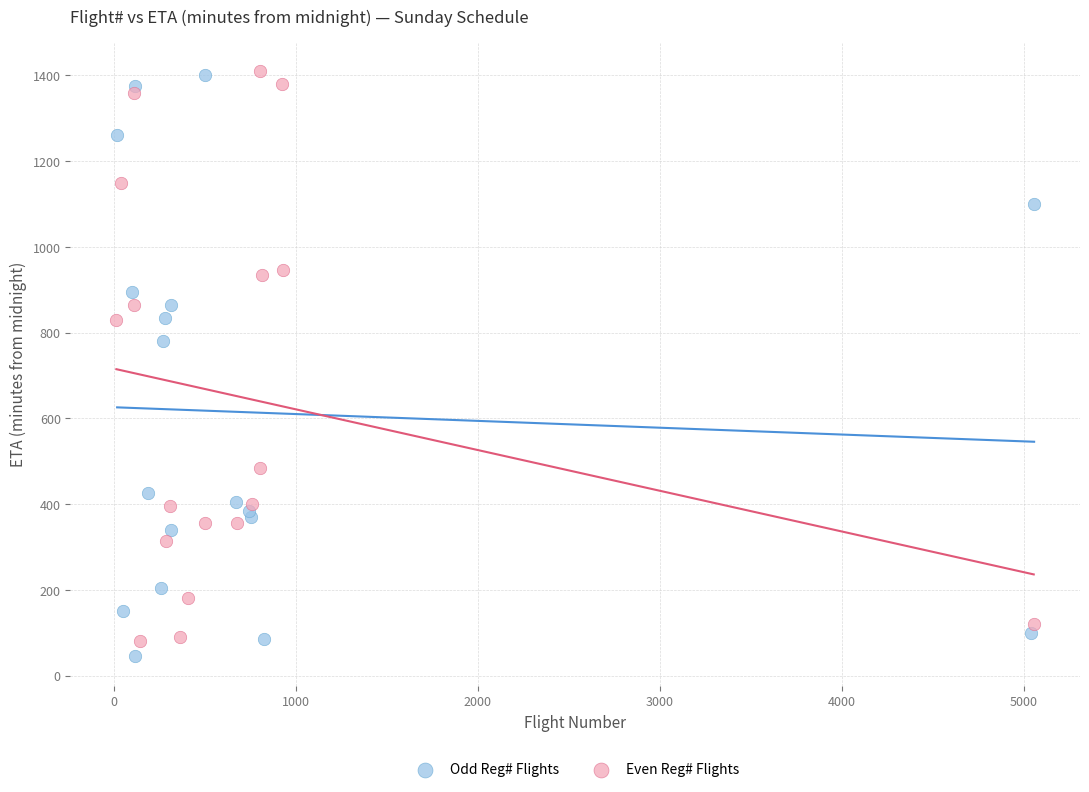

What are all the series names shown in the legend?

Odd Reg# Flights, Even Reg# Flights